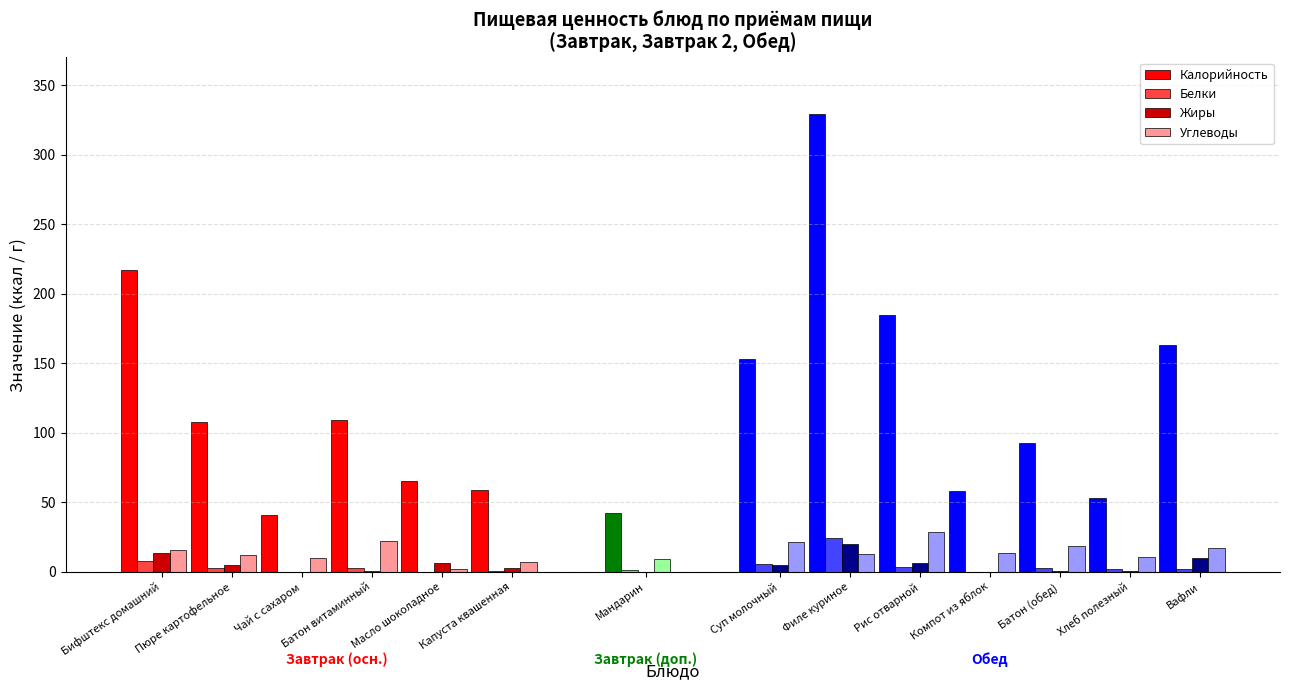

List the series in order of their peak value, highest first.

Калорийность, Углеводы, Белки, Жиры